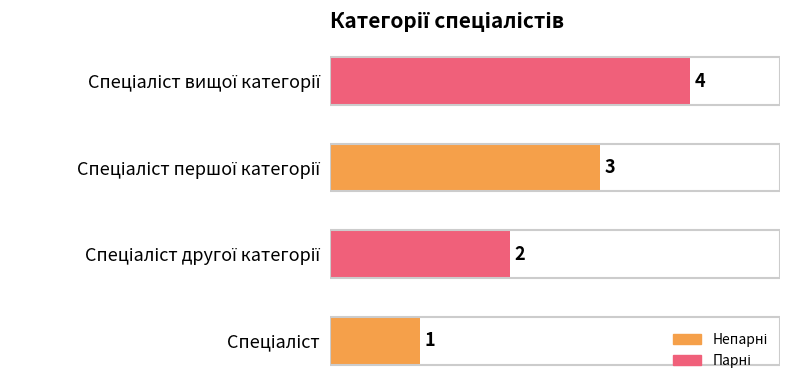

Count the values in the range 2 to 4.

3